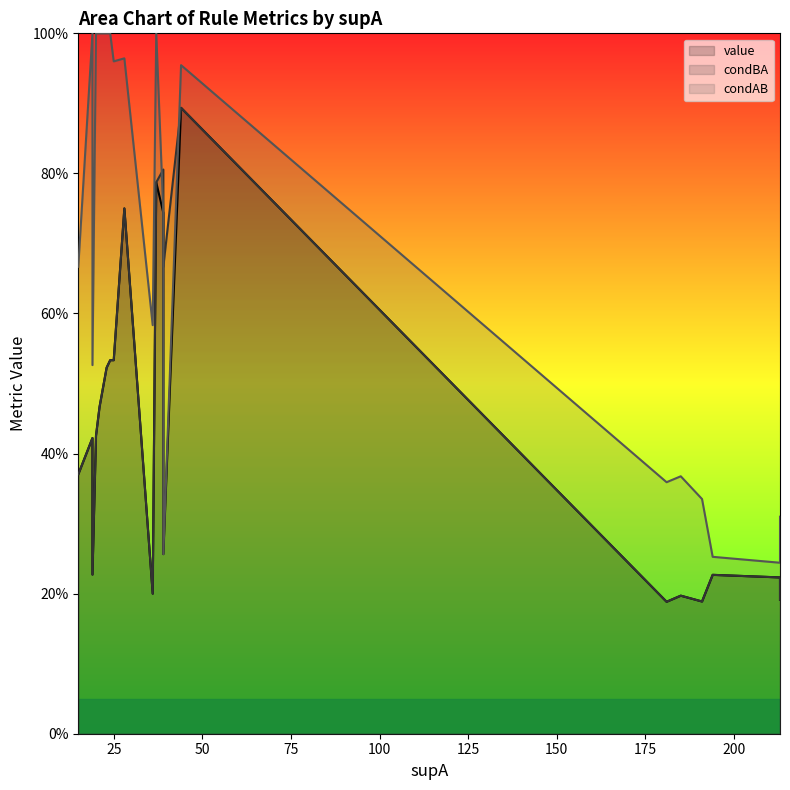

Between 44 and 19, which series saw the biggest shift?

value